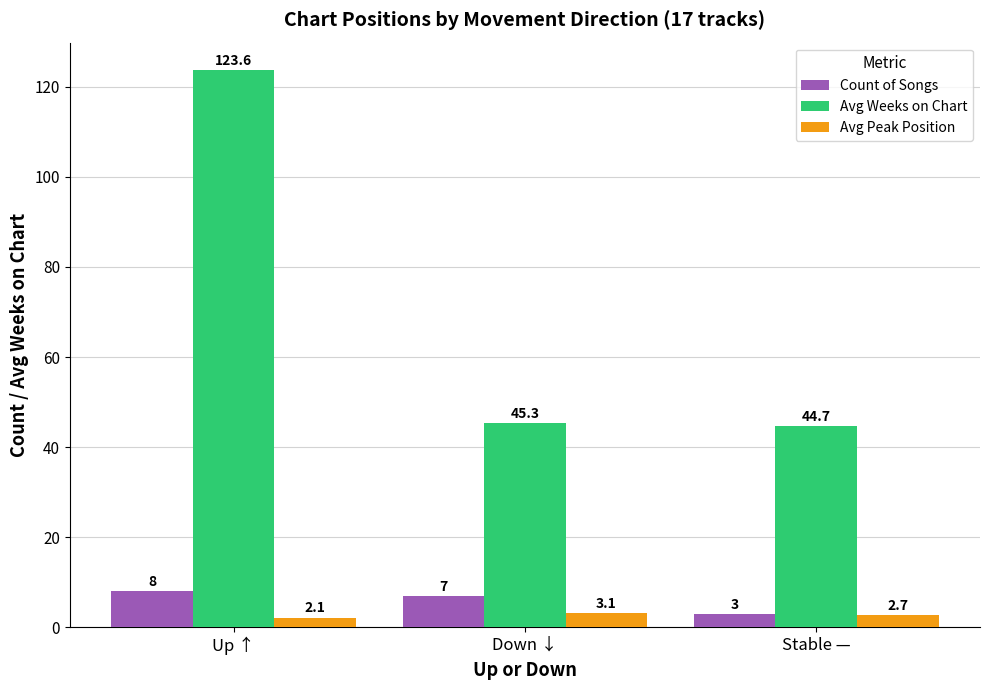

Reading left to right, extract all data points from this chart.

Count of Songs: 8.0	7.0	3.0
Avg Weeks on Chart: 123.6	45.3	44.7
Avg Peak Position: 2.1	3.1	2.7